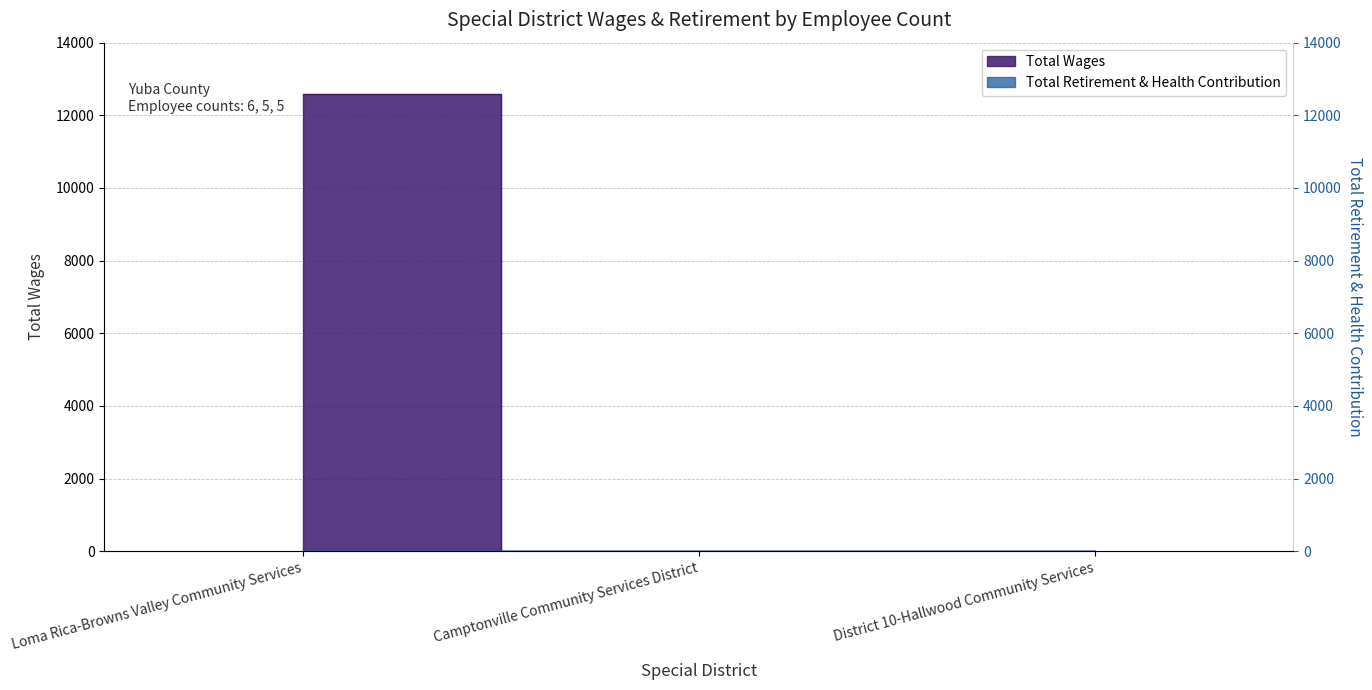

Which category has the highest value across all series?

Loma Rica-Browns Valley Community Services